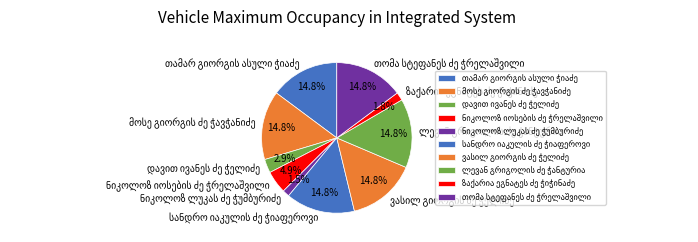

Does any single category account for the majority?

No